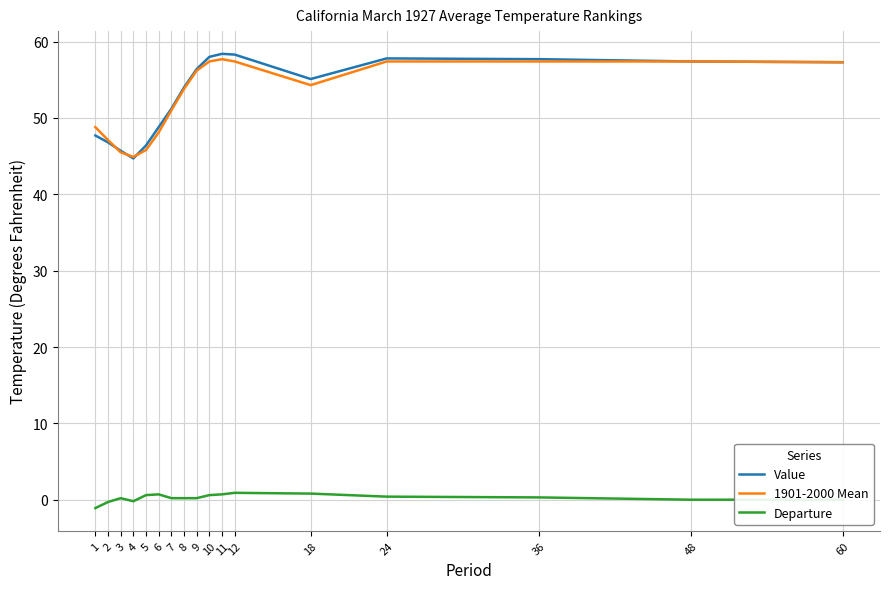

Is it true that 1901-2000 Mean equals 84.6 at 10?

False